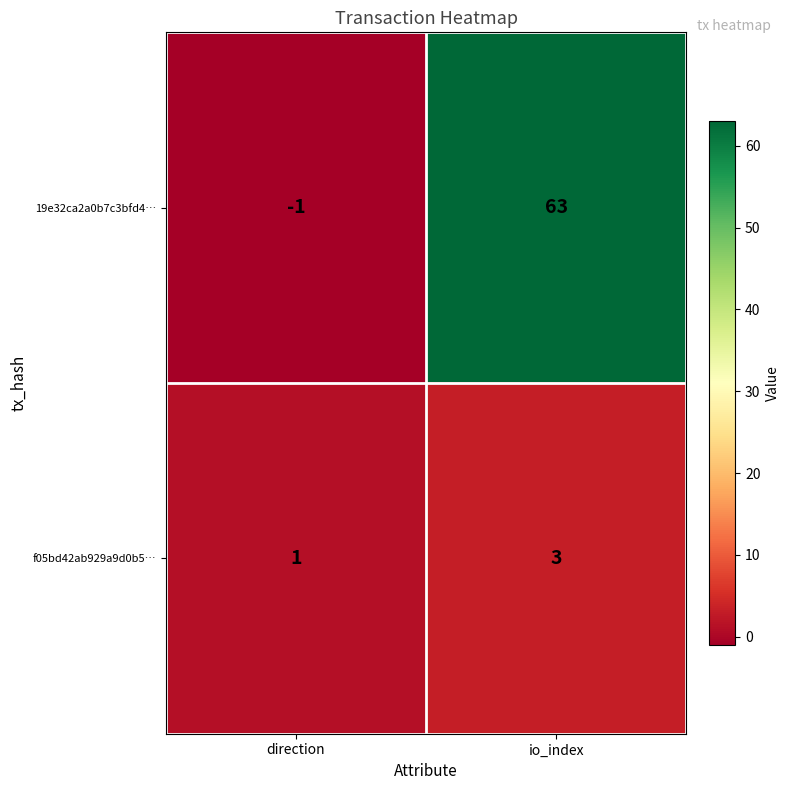

At which category is the sum across all series the highest?

io_index